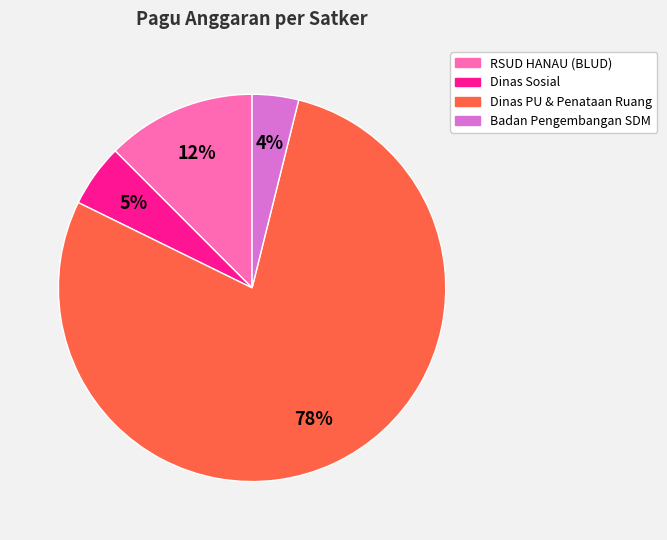

Is there any slice that represents more than half of the pie?

Yes